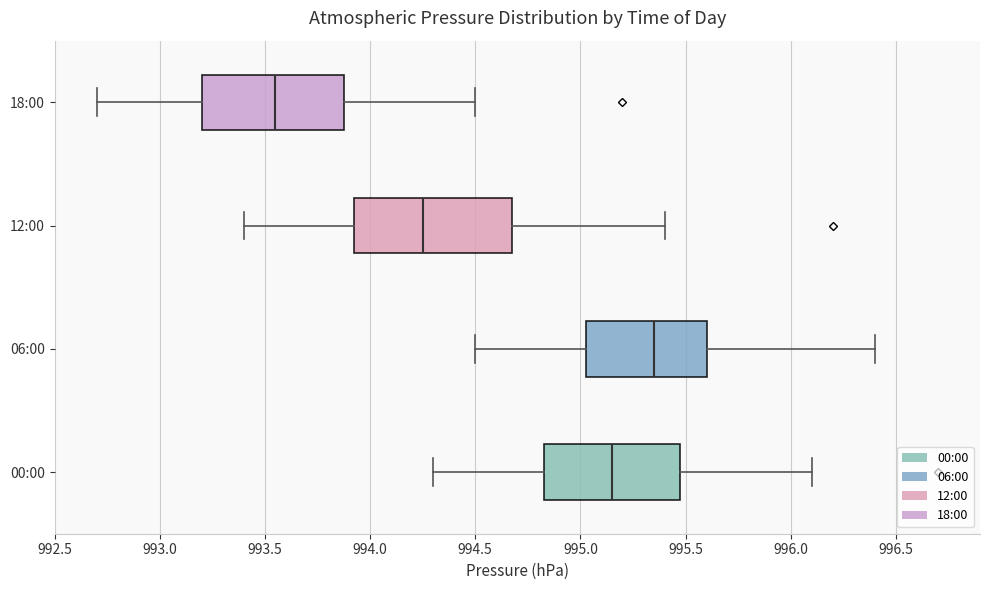

Comparing the boxes themselves (not the whiskers), which one is the widest?

12:00